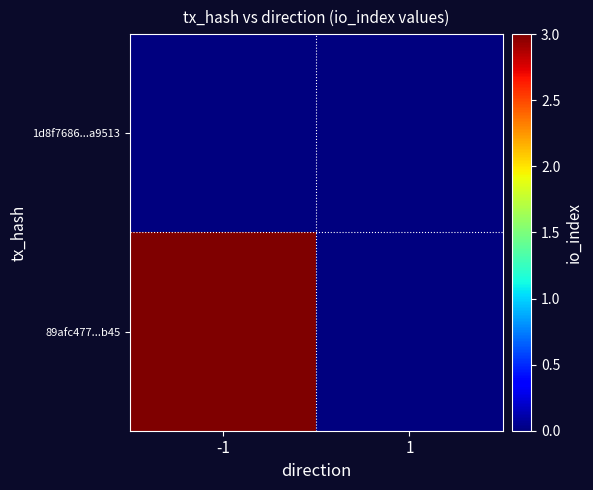

At which category is the sum across all series the highest?

-1